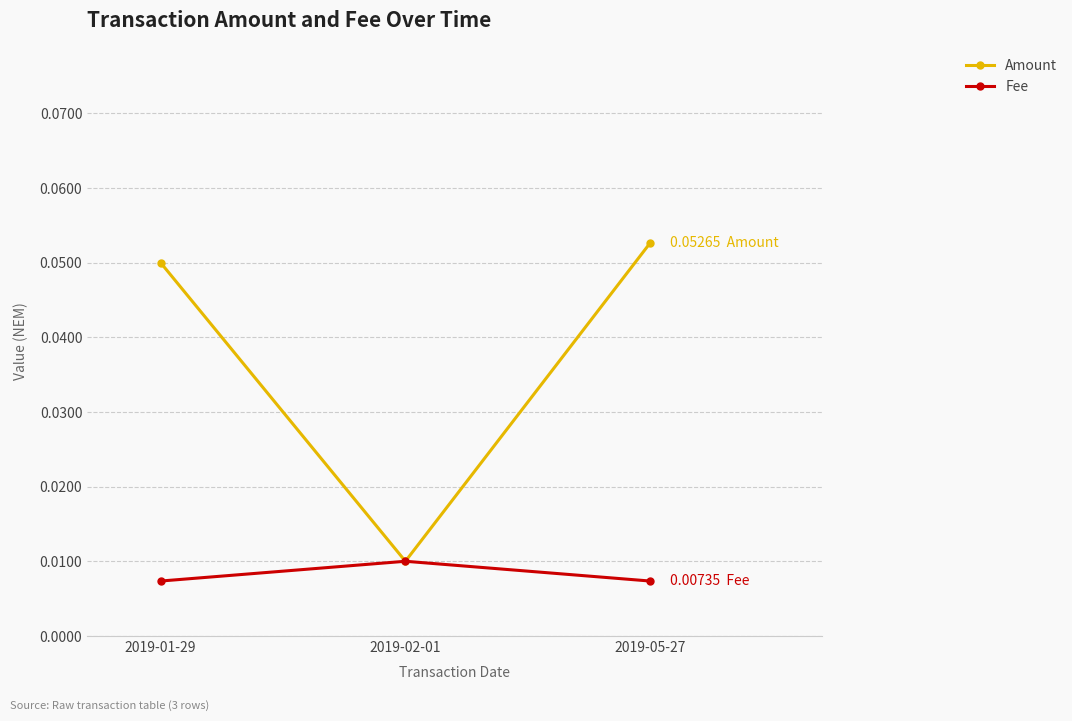

Which series has the largest total across all categories?

Amount